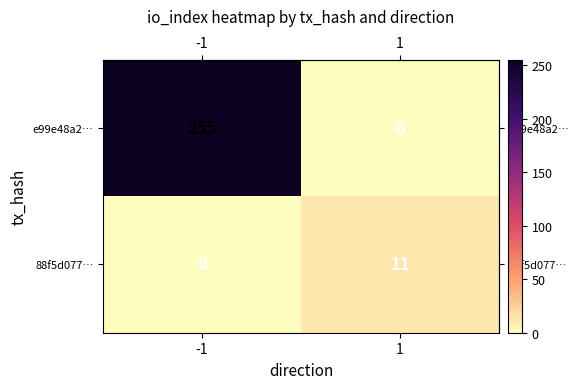

Between -1 and 1, which series saw the biggest shift?

e99e48a2…